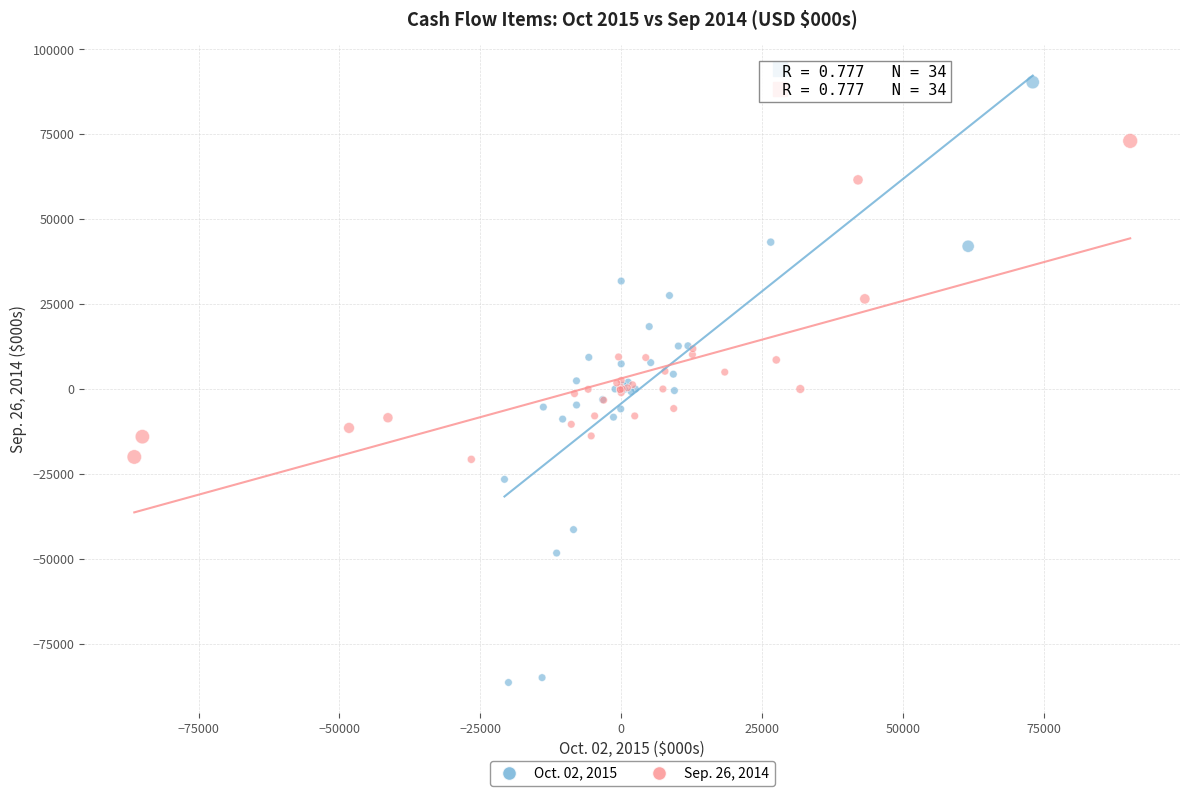

Which series reaches the maximum Y coordinate?

Oct. 02, 2015